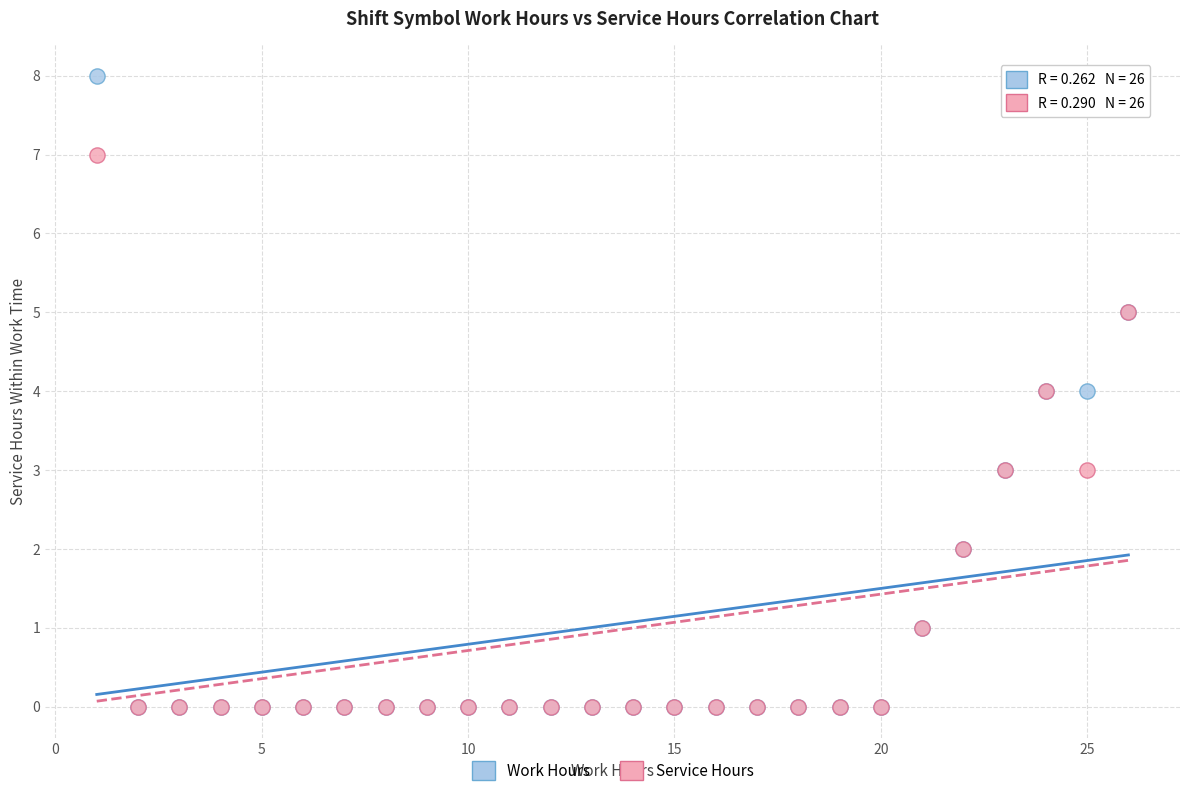

What are all the series names shown in the legend?

Work Hours, Service Hours